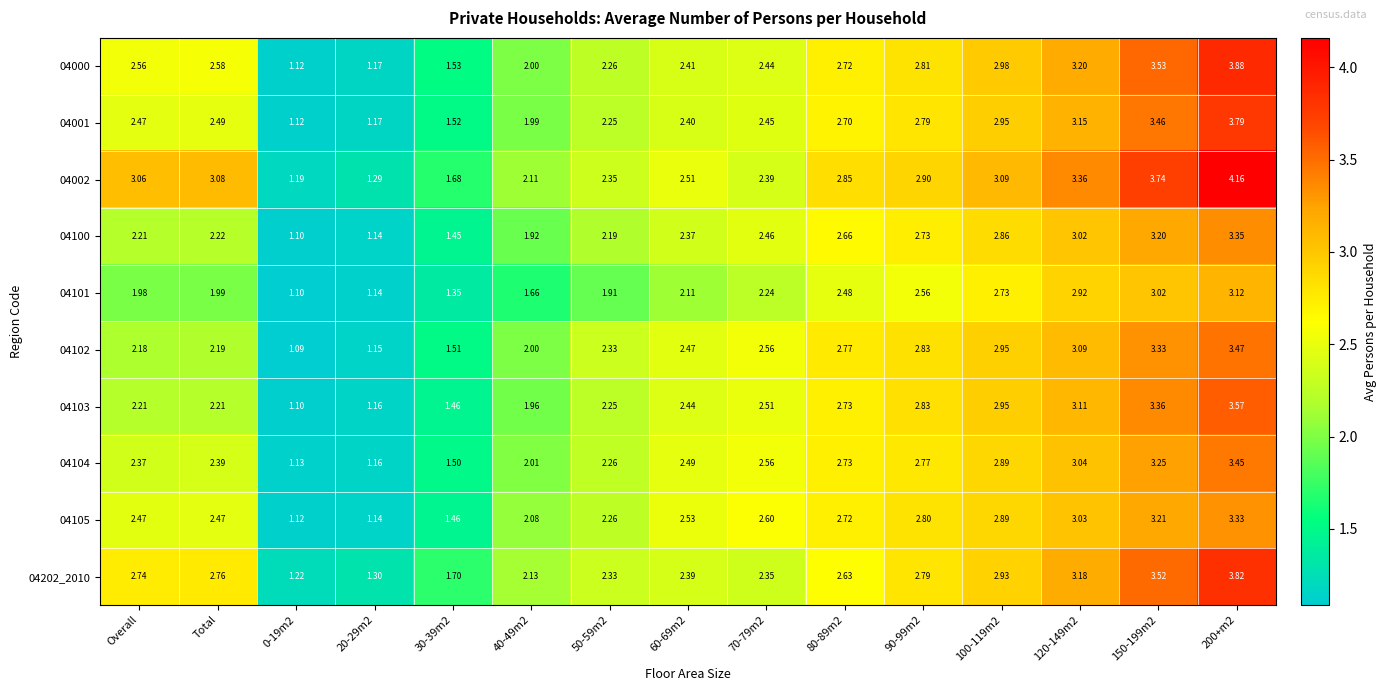

At which category is the sum across all series the highest?

200+m2